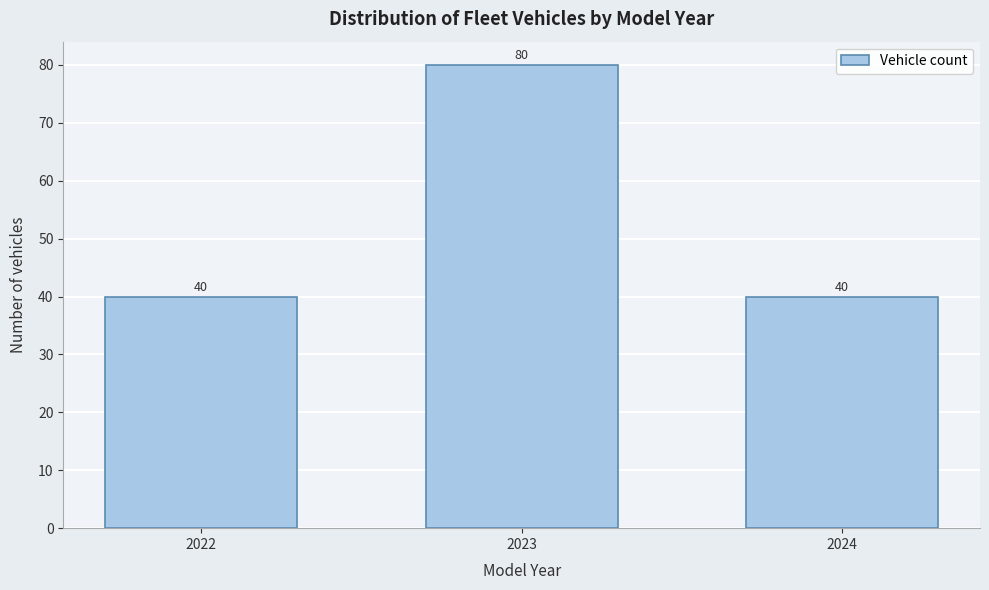

Reading left to right, transcribe all the data shown in this chart.

2022=40	2023=80	2024=40